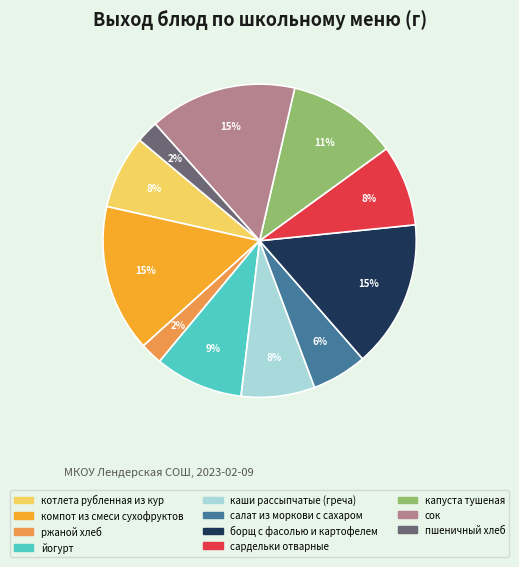

Is there any slice that represents more than half of the pie?

No